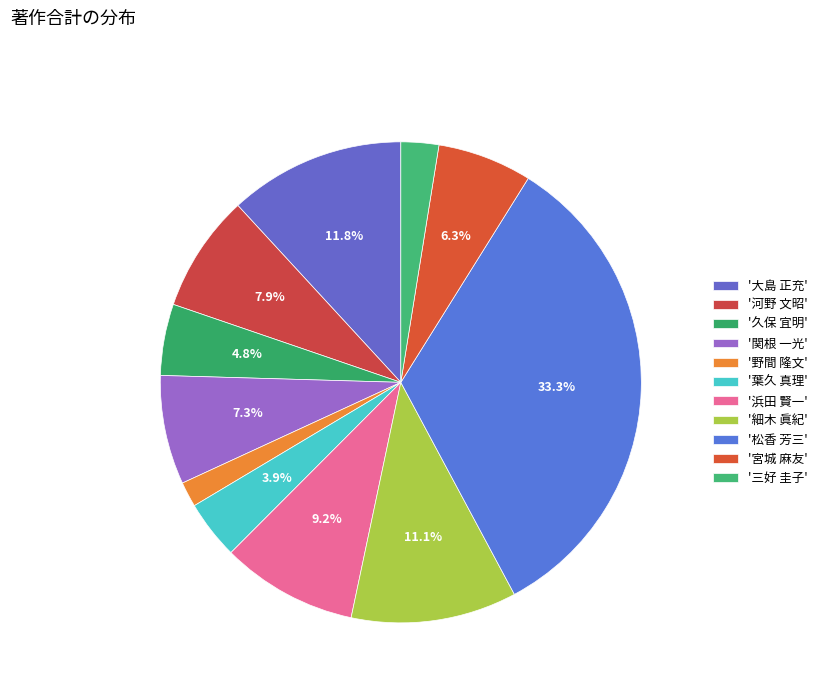

Is there a majority slice in this chart?

No